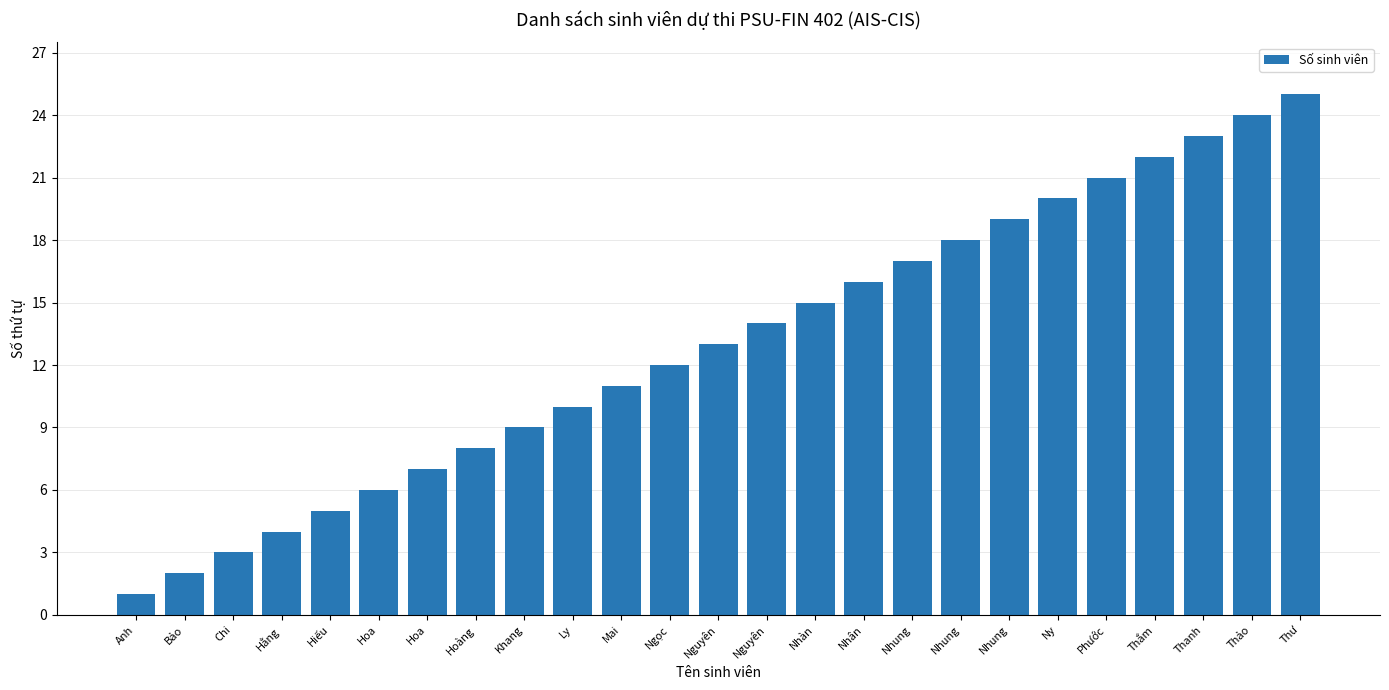

What is the difference between the maximum and minimum values?

24